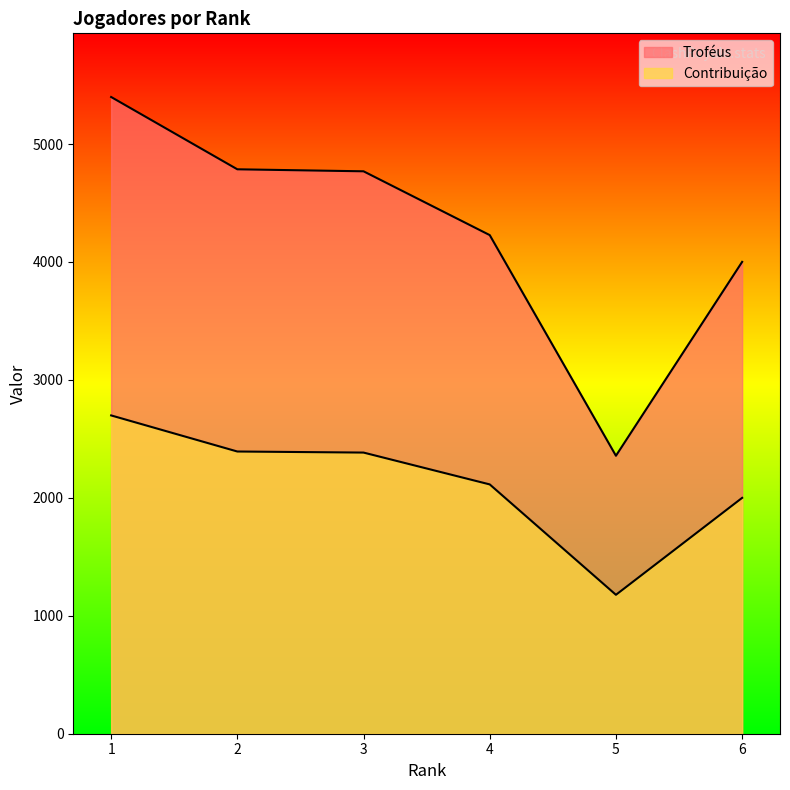

Is it true that Contribuição equals 3774 at 4?

False